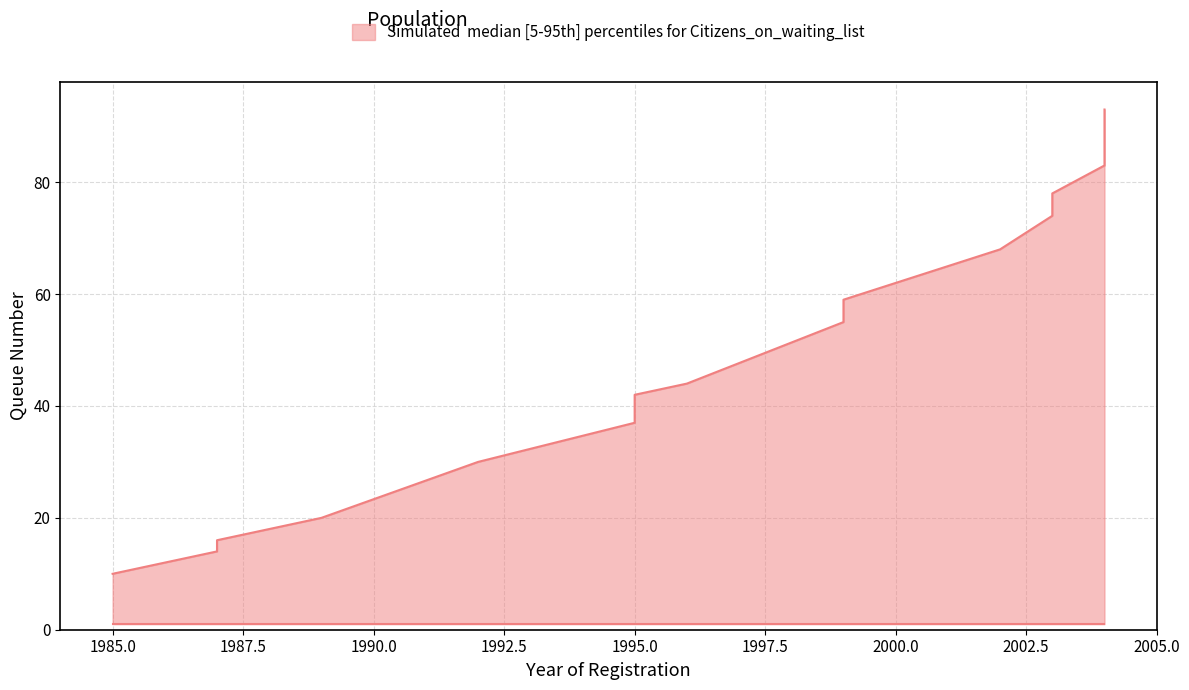

True or false: lower and median cross at least once.

False